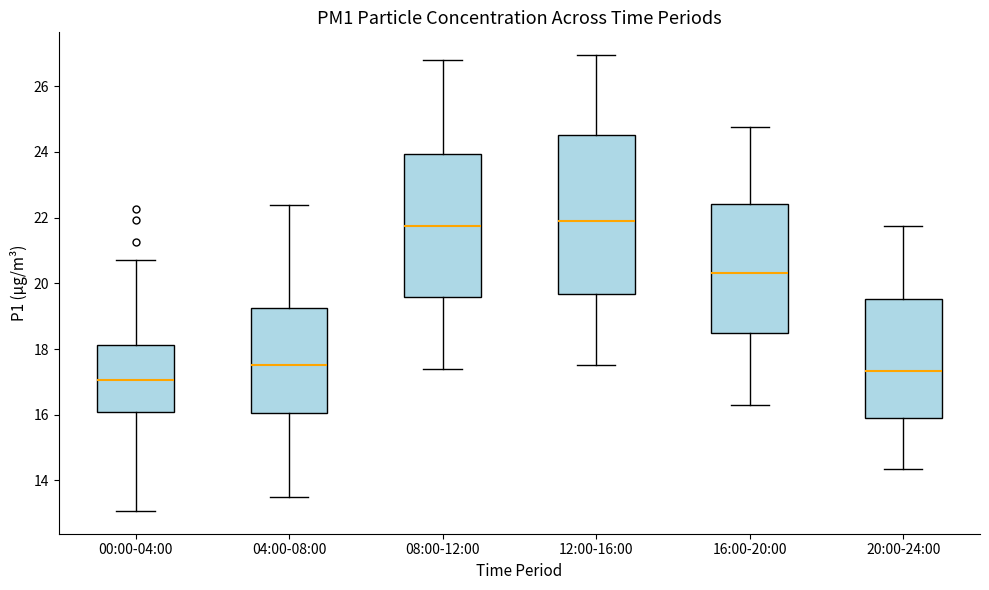

Which box has the lowest median line?

00:00-04:00